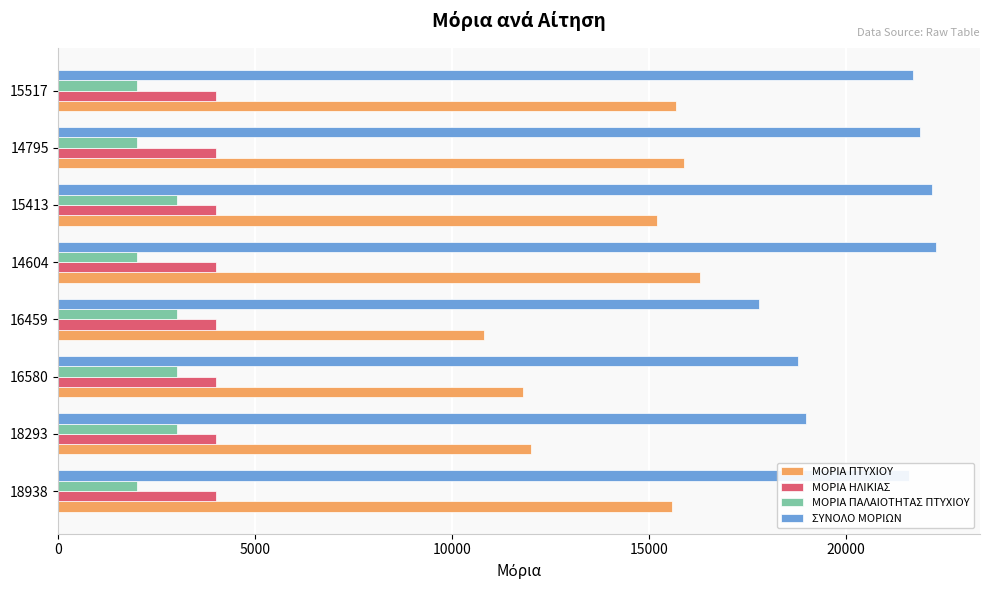

Is it true that ΣΥΝΟΛΟ ΜΟΡΙΩΝ equals 12341 at 15413?

False